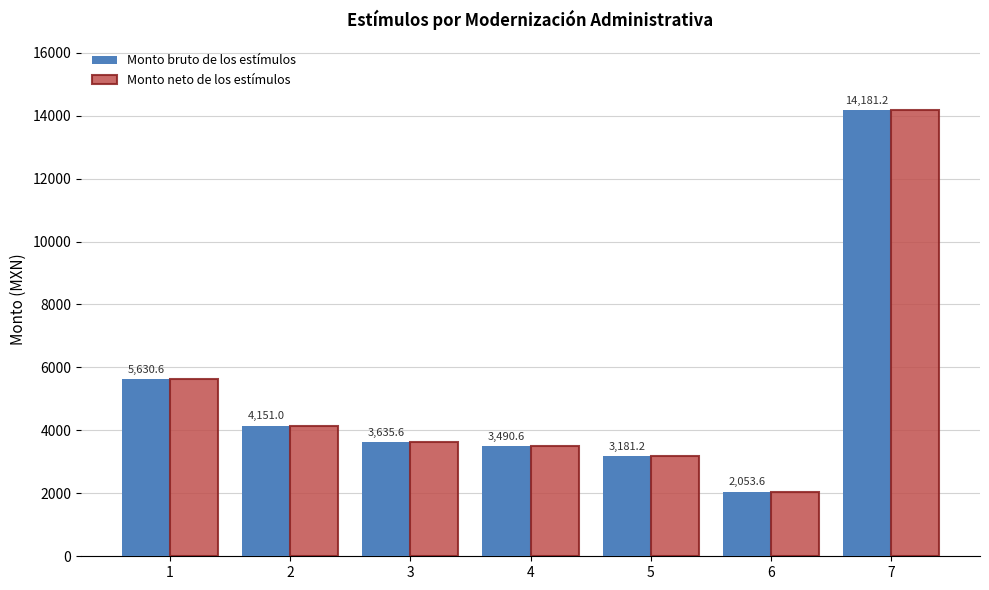

Is it true that Monto bruto de los estímulos equals 7462.6 at 1?

False